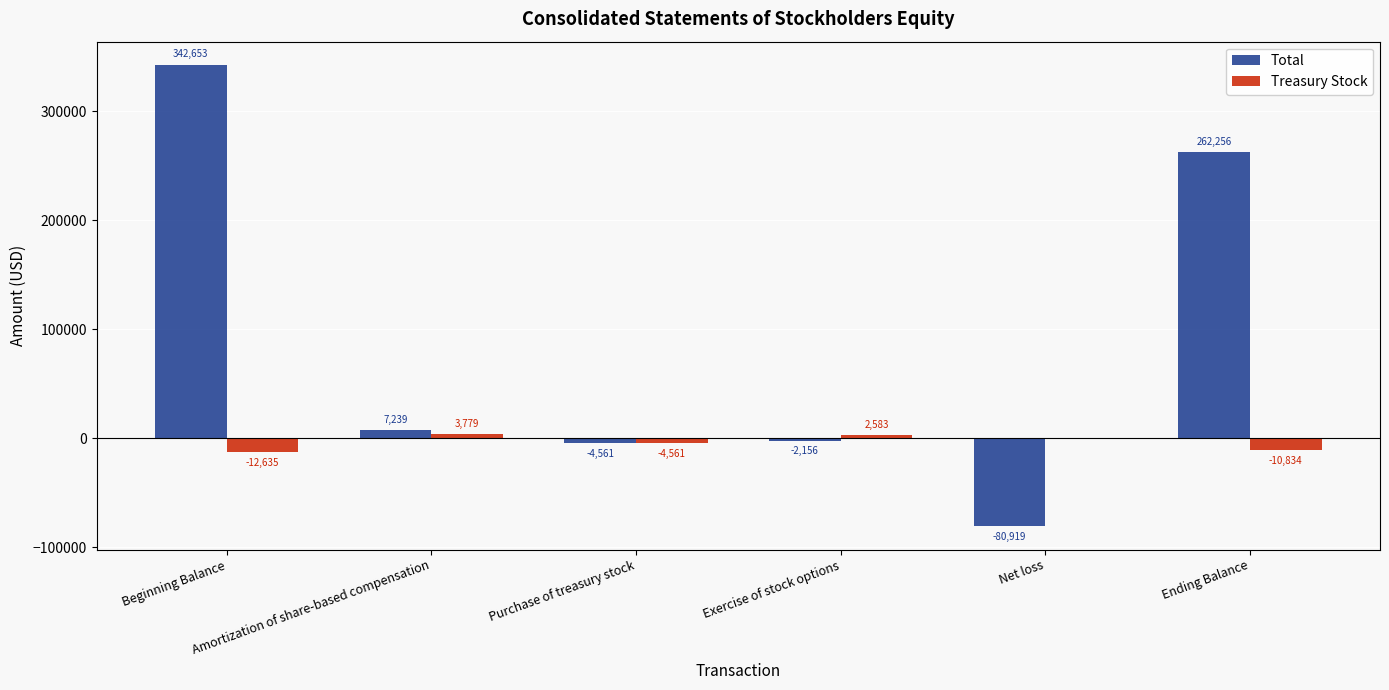

What is the greatest value displayed?

342653